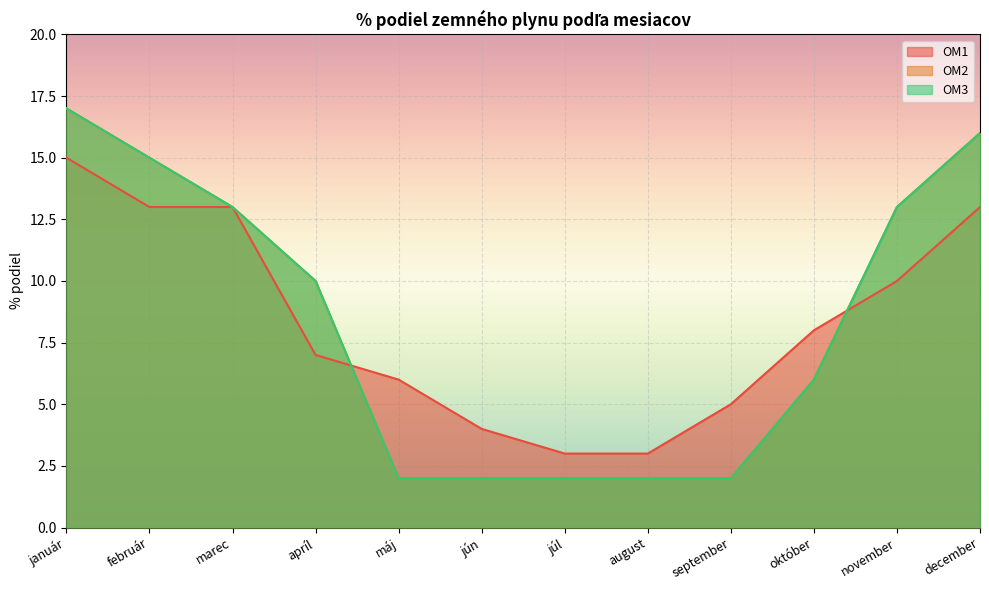

Which label corresponds to the largest value in the chart?

január